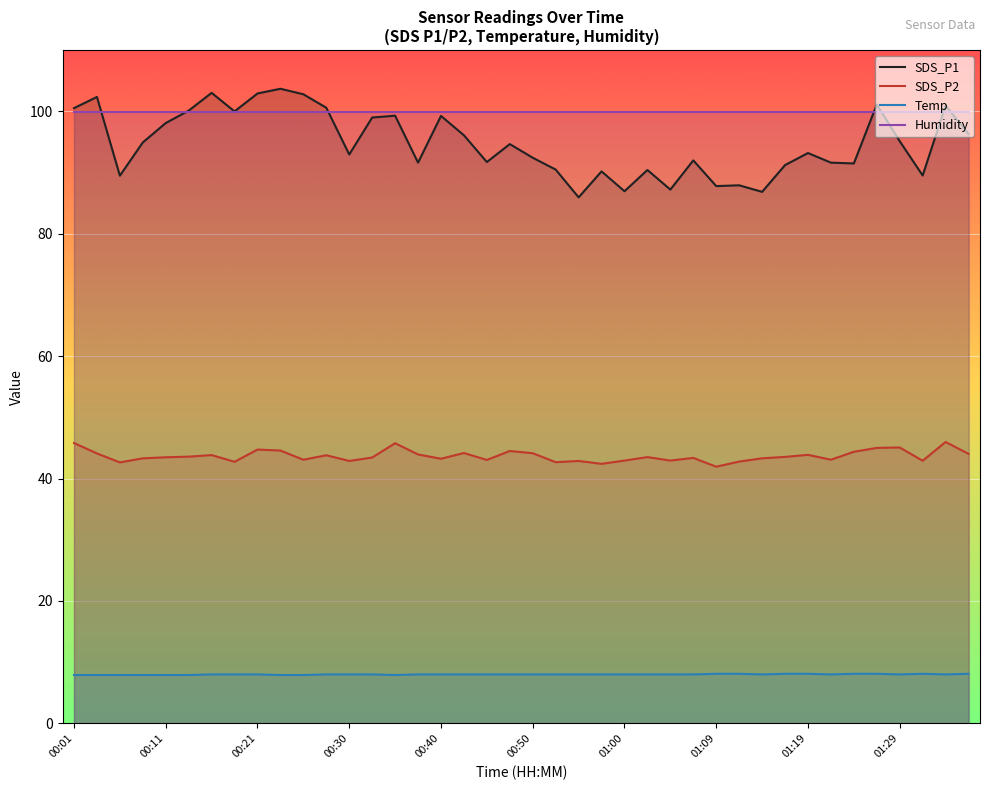

Is it true that Temp equals 3.6 at 00:13?

False